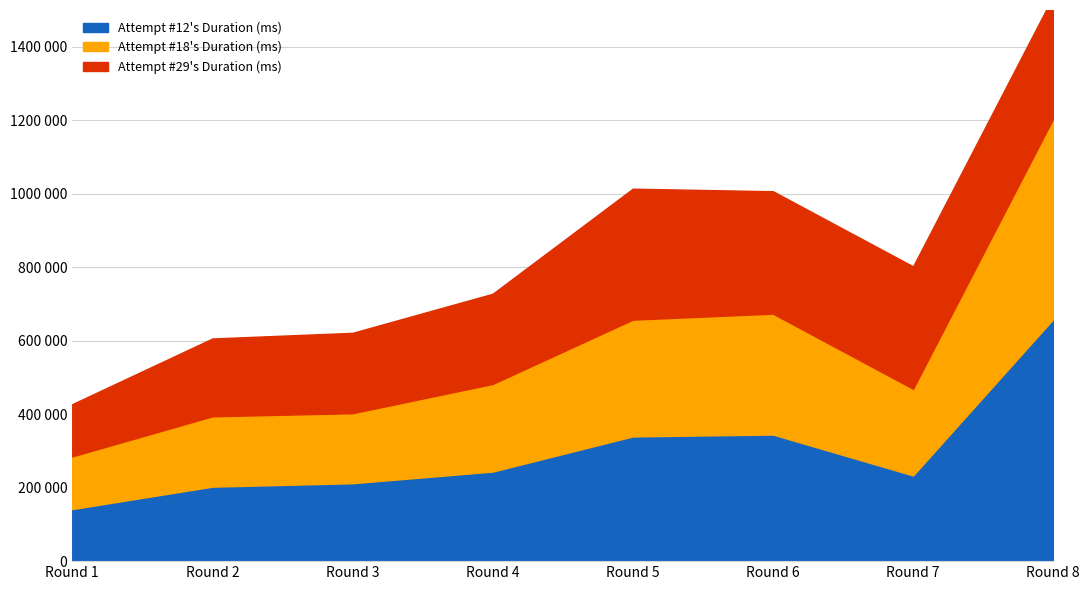

The value of Attempt #12's Duration (ms) at Round 1 is 76464. True or false?

False